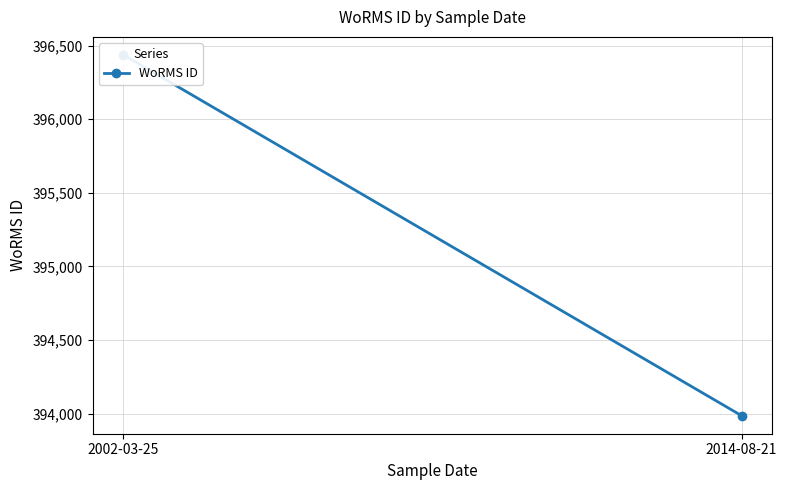

True or false: the data shows 393986 at 2014-08-21.

True